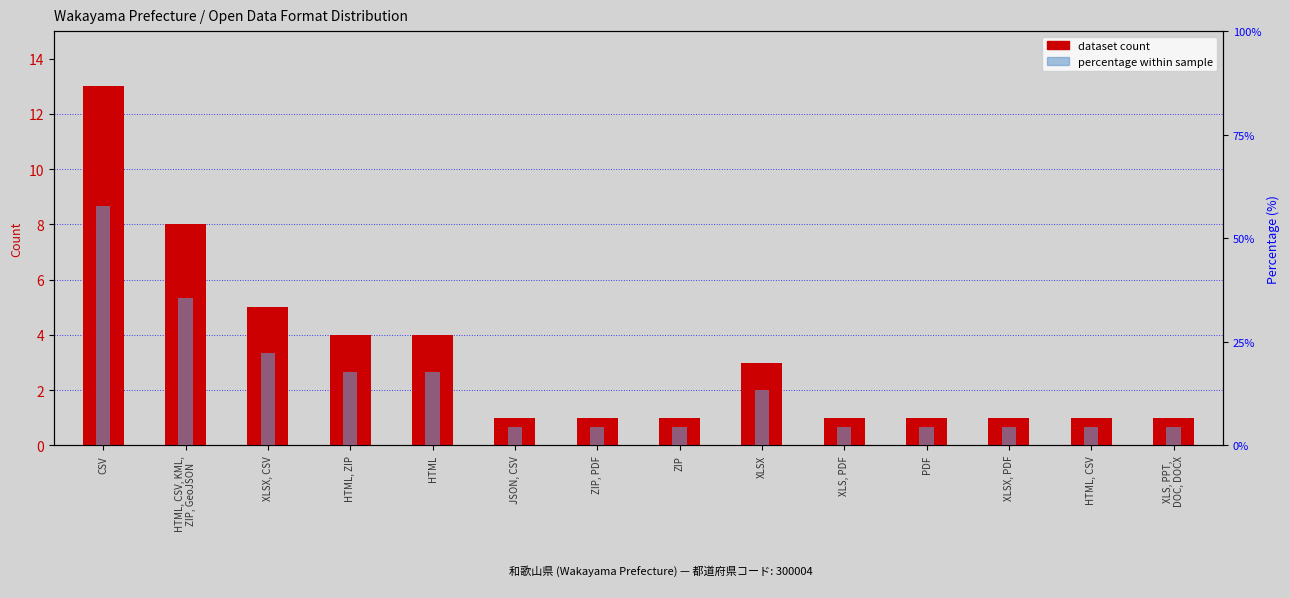

Which has a higher value, ZIP or XLSX, PDF?

ZIP